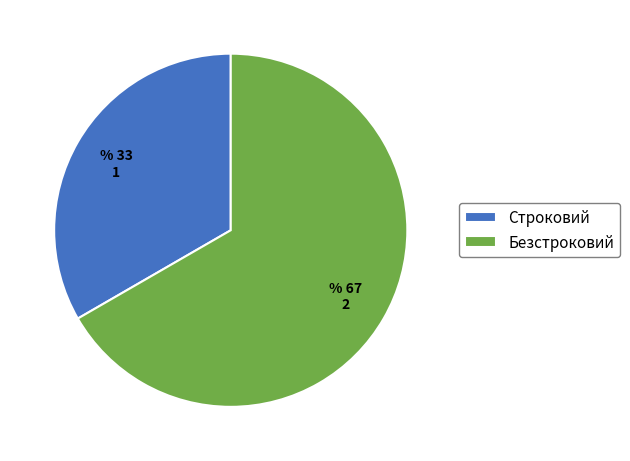

Which slice is the largest?

Безстроковий